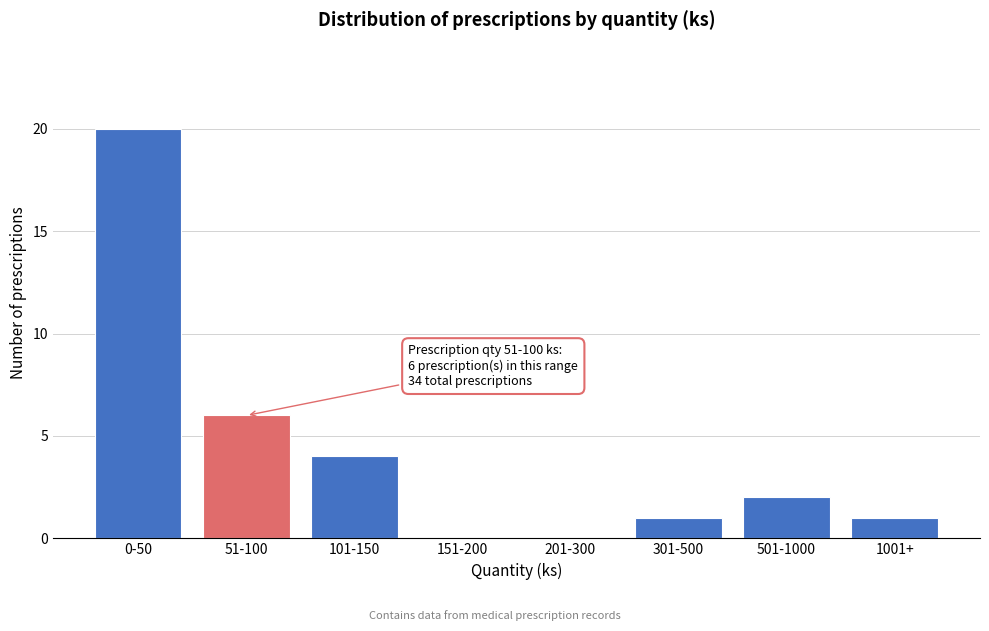

Reading left to right, transcribe all the data shown in this chart.

0-50=20	51-100=6	101-150=4	151-200=0	201-300=0	301-500=1	501-1000=2	1001+=1